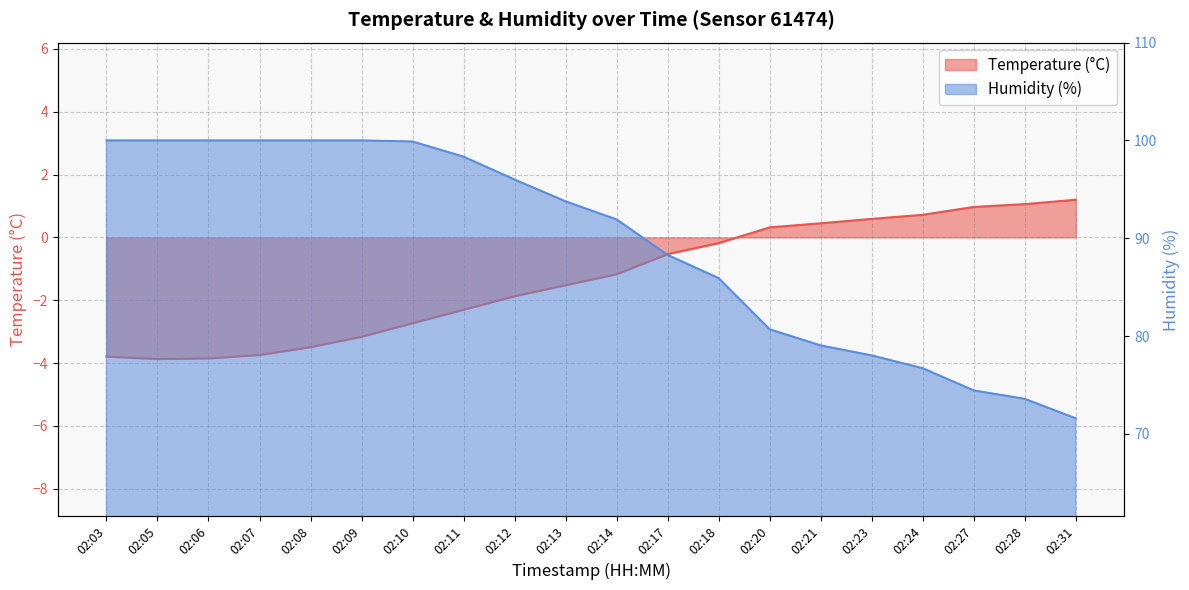

What is the approximate value of Humidity (%) at 02:12?

96.0